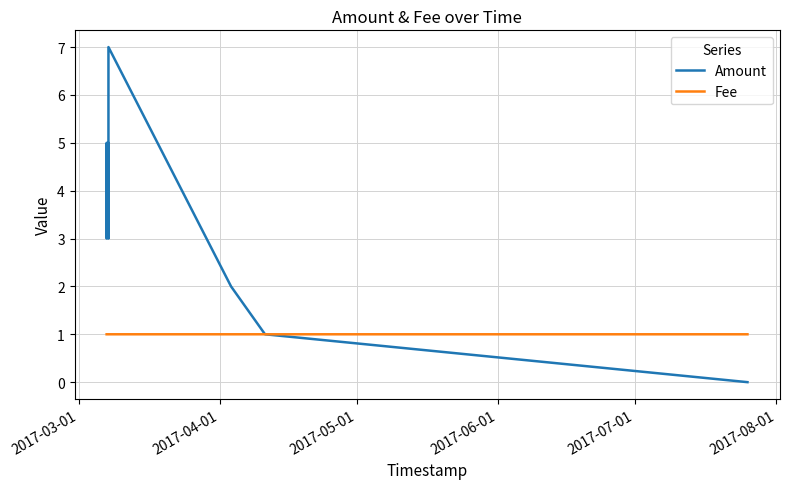

What are all the series names shown in the legend?

Amount, Fee